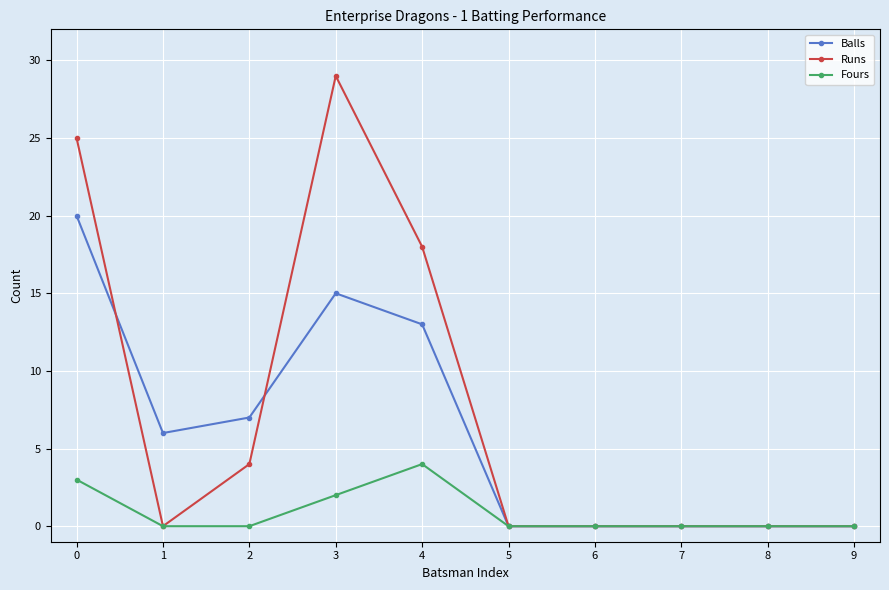

At which category does Fours reach its first local peak?

4